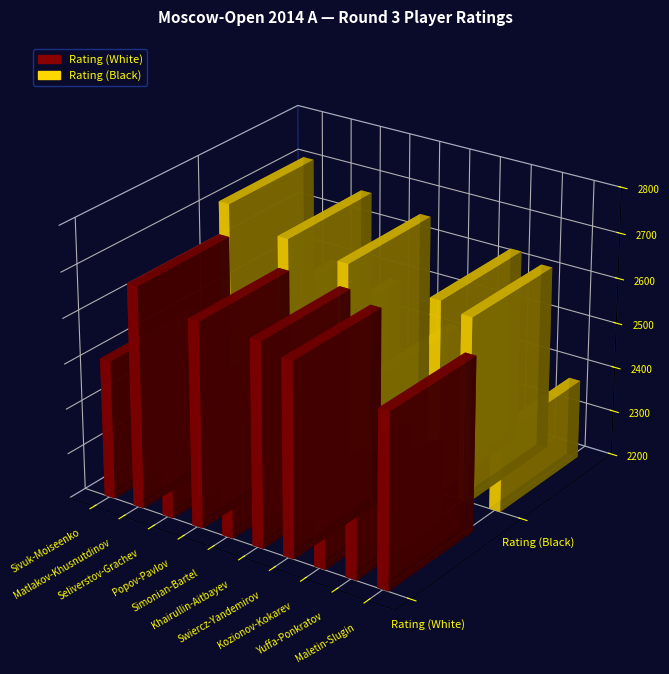

What position from the right is Swiercz-Yandemirov?

4